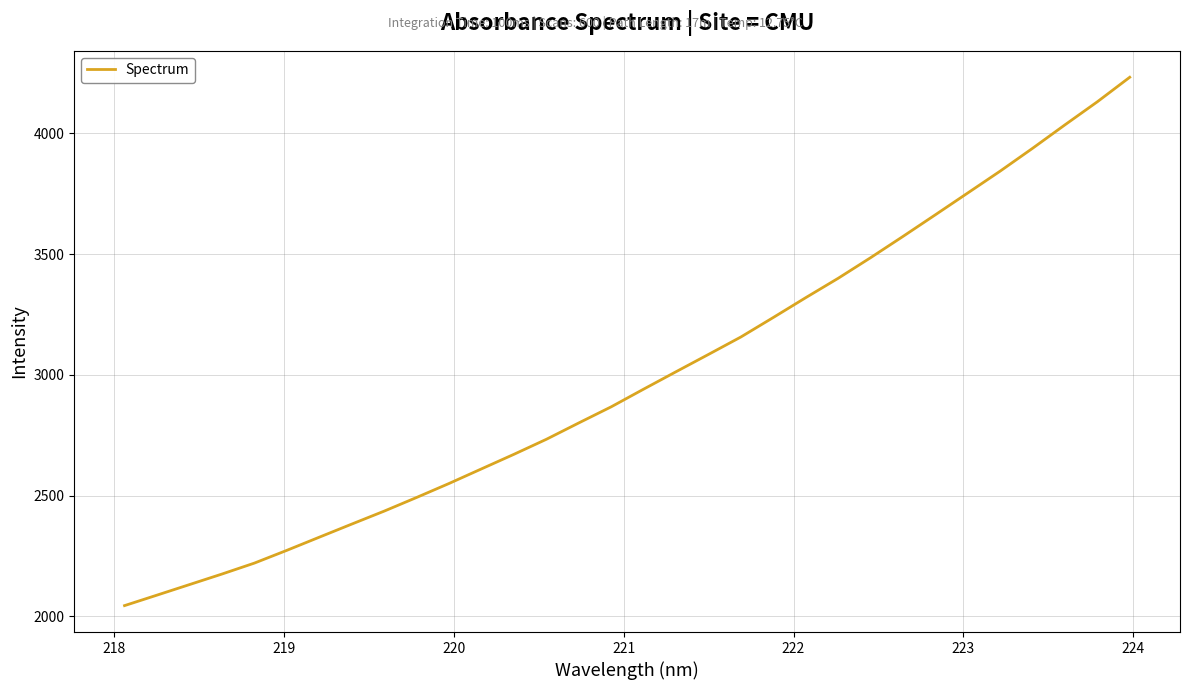

What is the difference between the maximum and minimum values?

2188.6